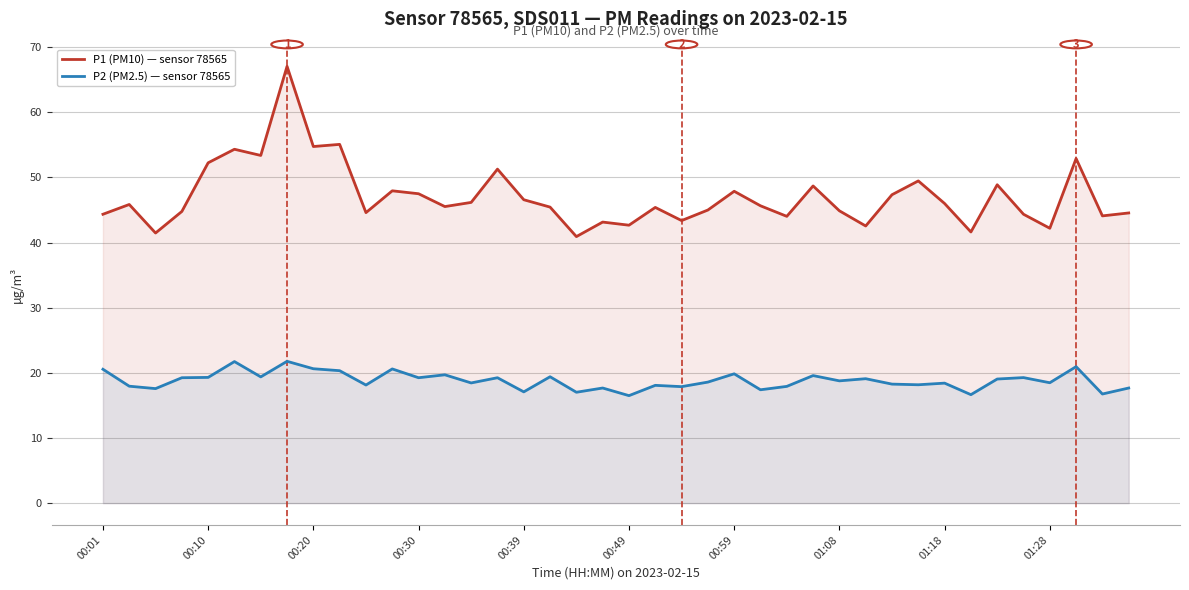

At how many categories does at least one series exceed 65?

1